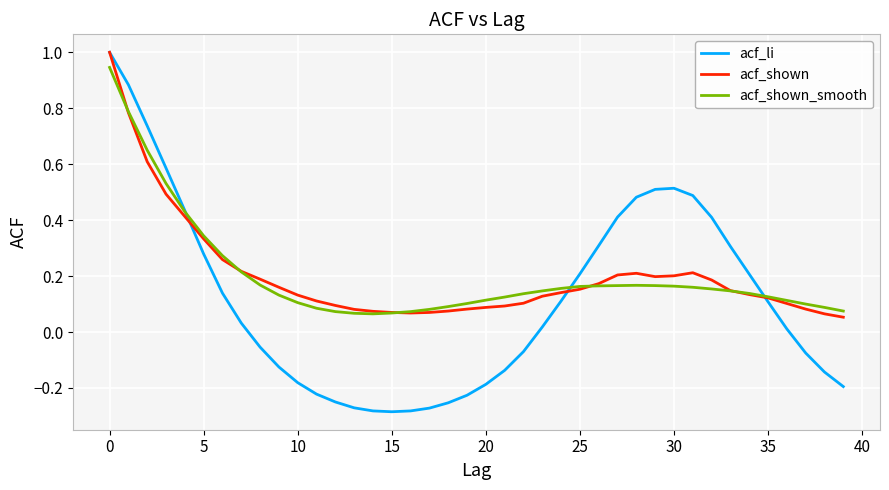

How many lines are shown in the chart?

3